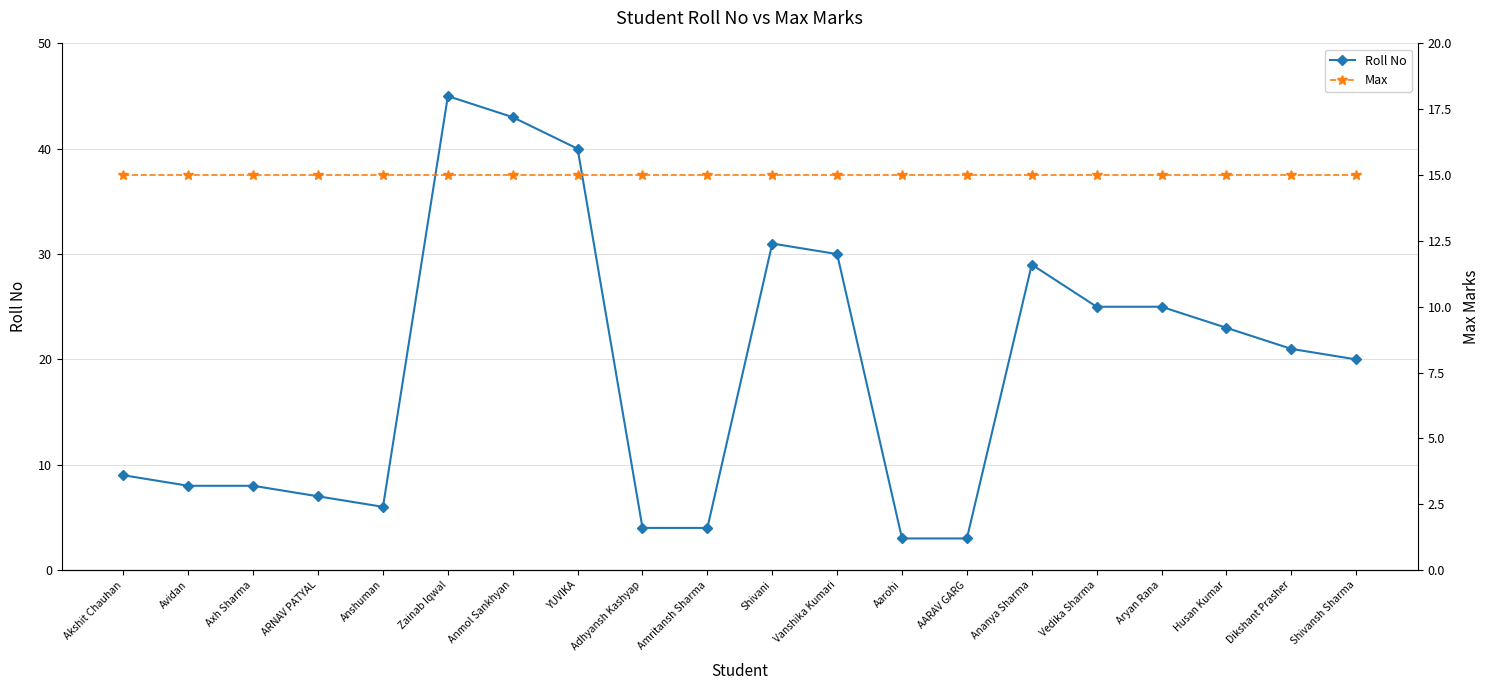

Reading left to right, extract all data points from this chart.

Roll No: 9	8	8	7	6	45	43	40	4	4	31	30	3	3	29	25	25	23	21	20
Max: 15	15	15	15	15	15	15	15	15	15	15	15	15	15	15	15	15	15	15	15